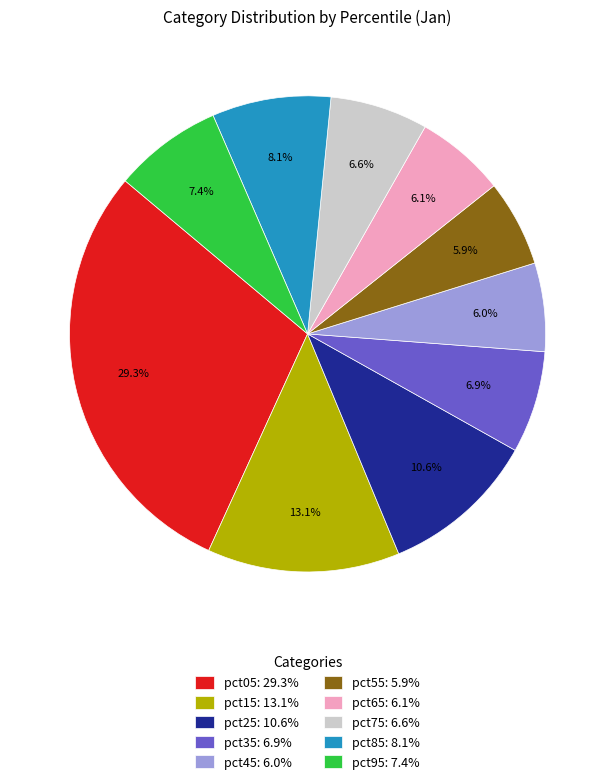

True or false: pct55 accounts for 6% of the total.

True